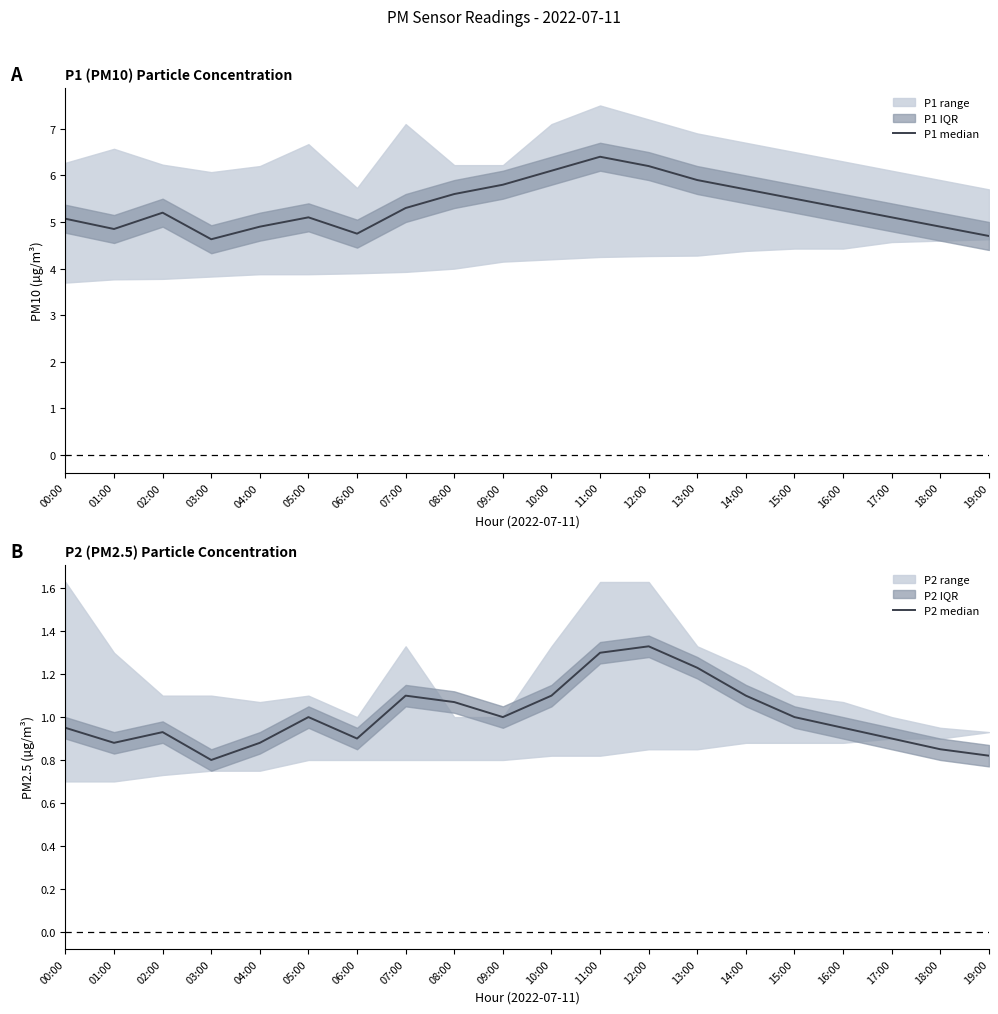

List the series in order of their peak value, highest first.

P1 median, P2 median